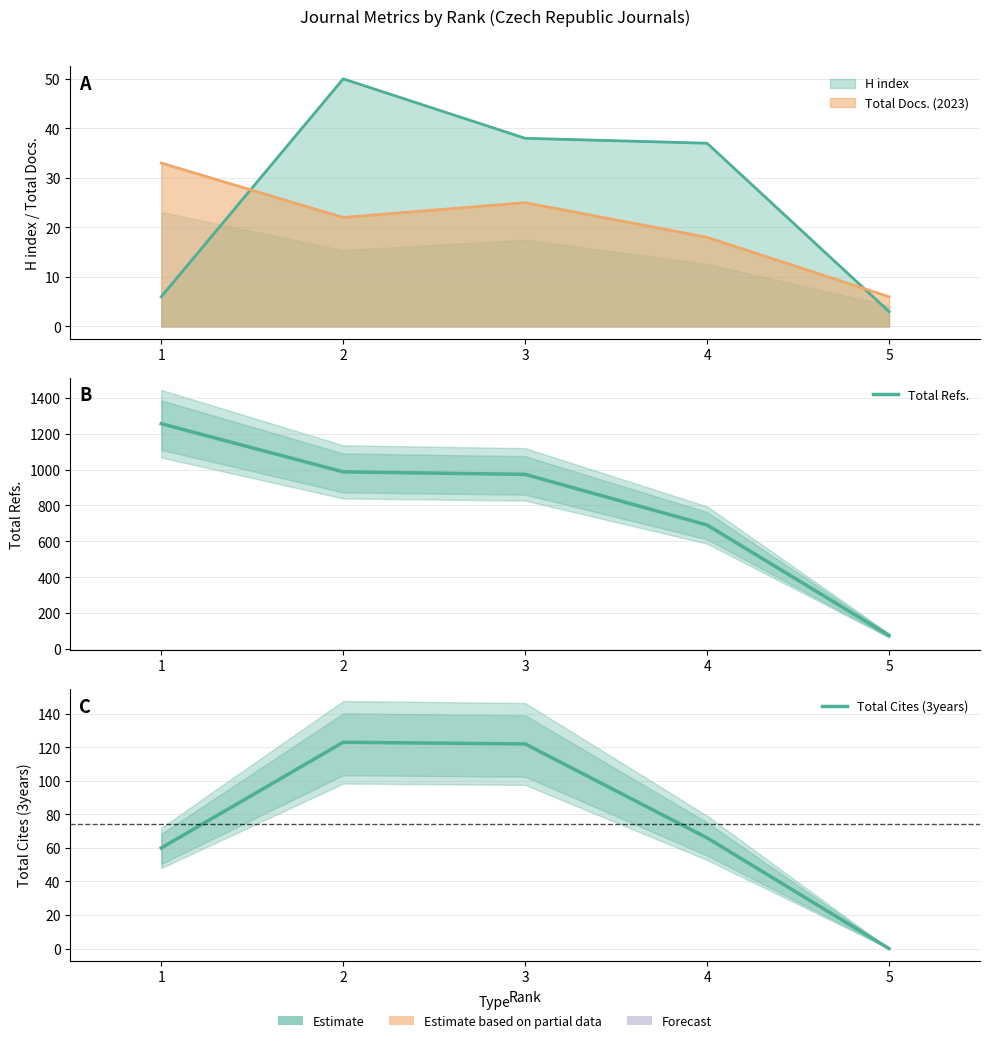

True or false: Total Refs. and Total Cites (3years) cross at least once.

False